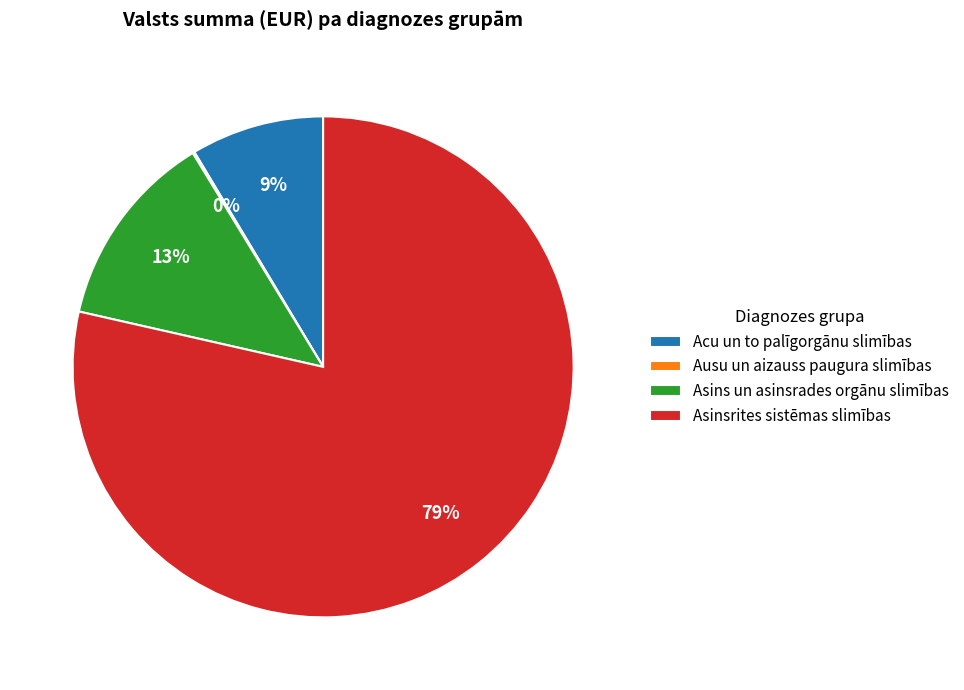

True or false: Asins un asinsrades orgānu slimības accounts for 13% of the total.

True